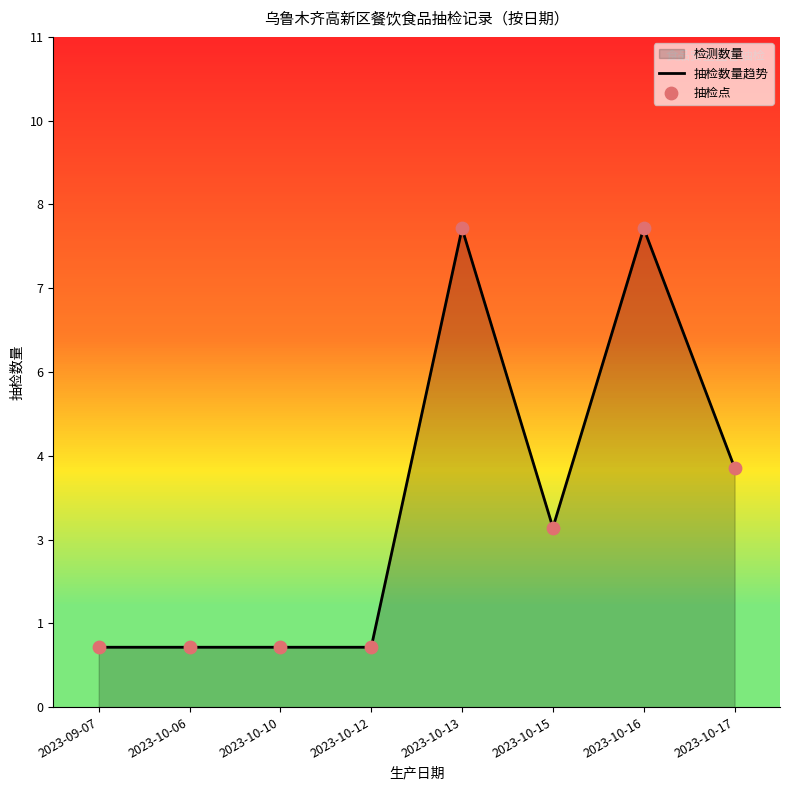

Is the value of 抽检数量趋势 at 2023-10-06 greater than the value of 抽检点 at 2023-10-15?

No